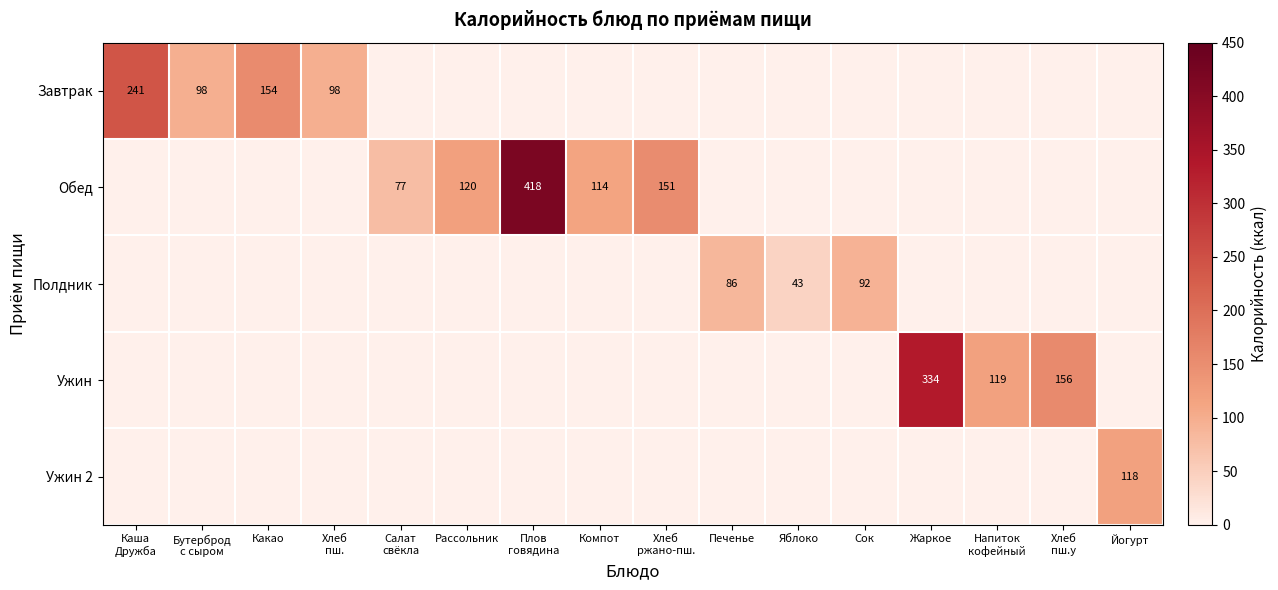

The Полдник series shows 77 at Яблоко. True or false?

False